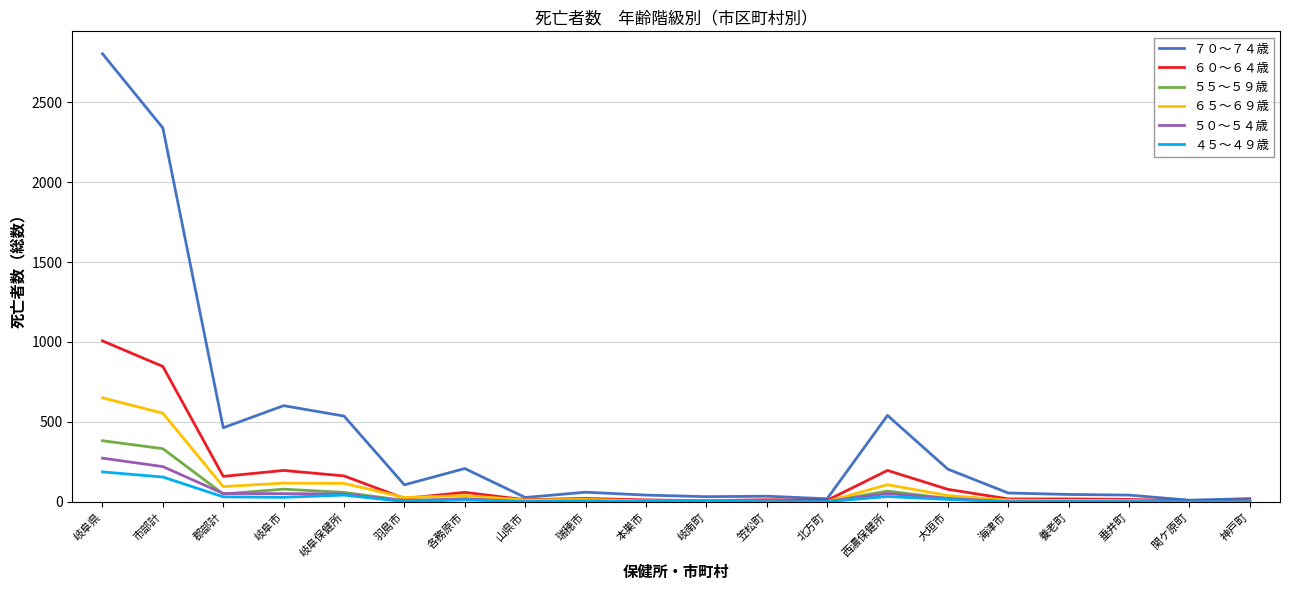

Is it true that ５０～５４歳 equals 274 at 岐阜県?

True